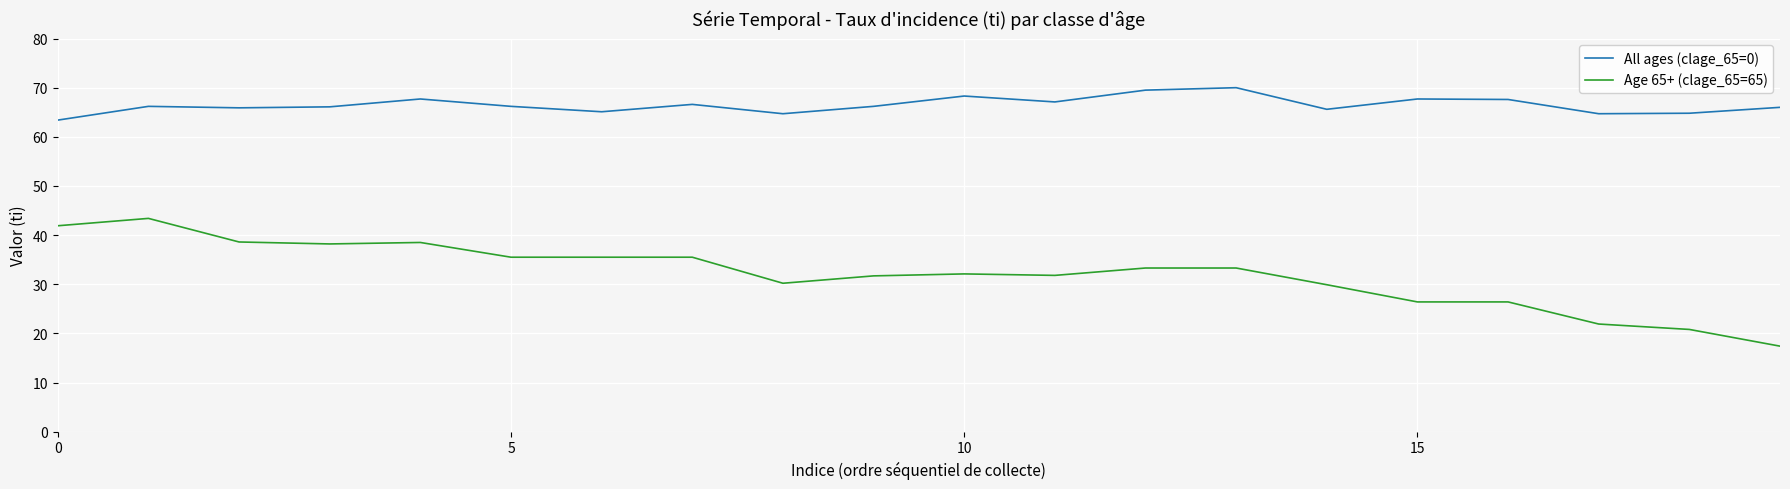

What is the maximum value for All ages (clage_65=0)?

70.0